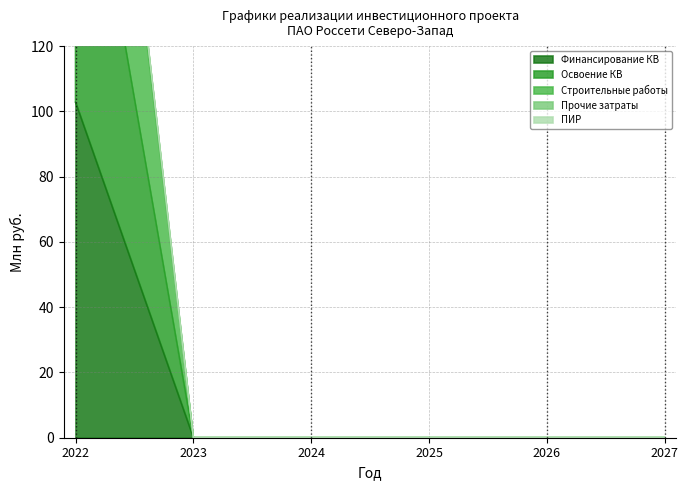

Rank the categories by Прочие затраты value from lowest to highest.

2023, 2024, 2025, 2026, 2027, 2022